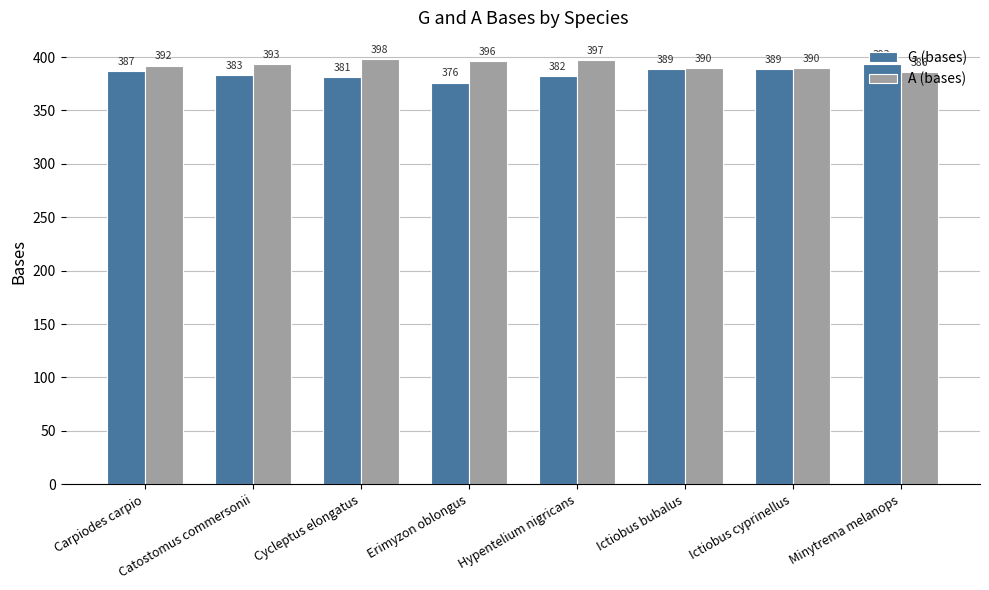

What is the label of the 4th bar from the right?

Hypentelium nigricans